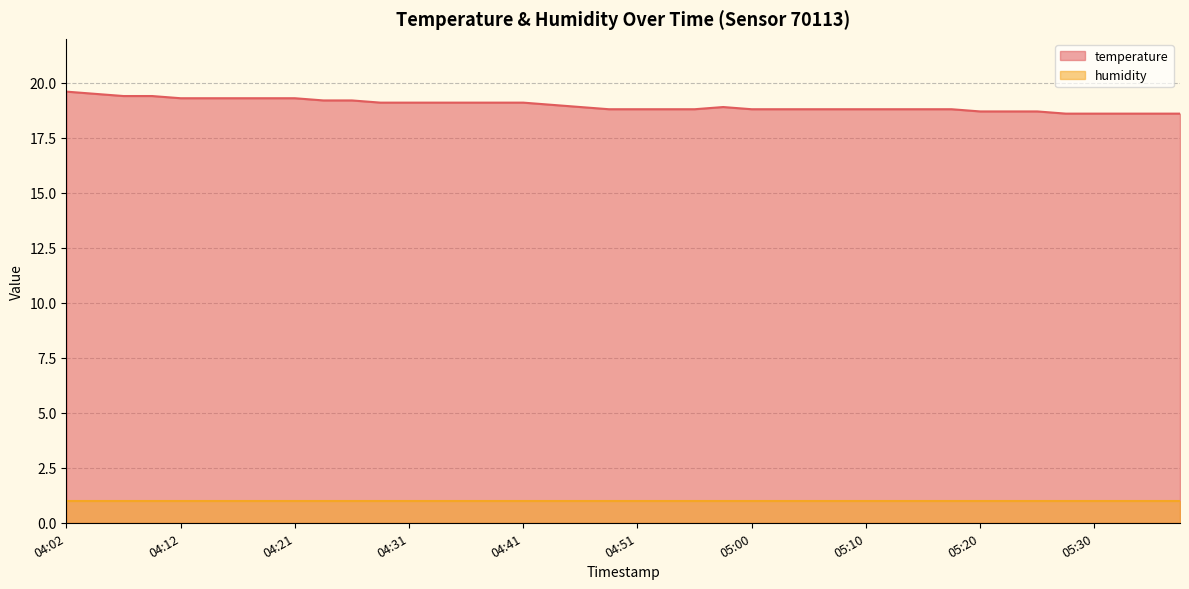

What is the ratio of the value at 05:25 to the value at 04:43?

1.0